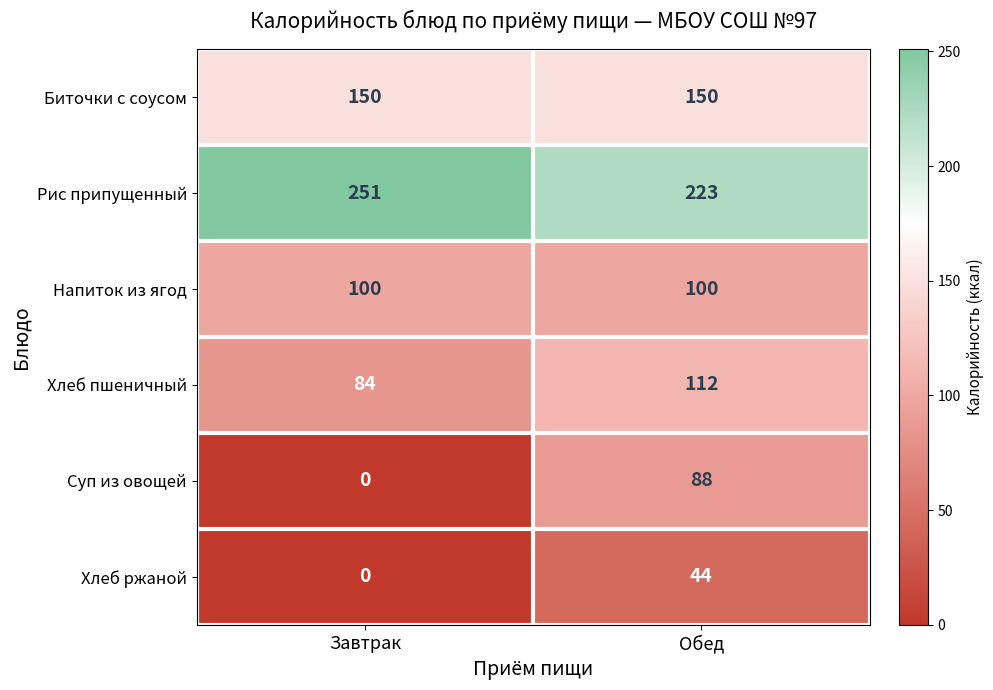

At which category does the chart reach its peak across all series?

Завтрак